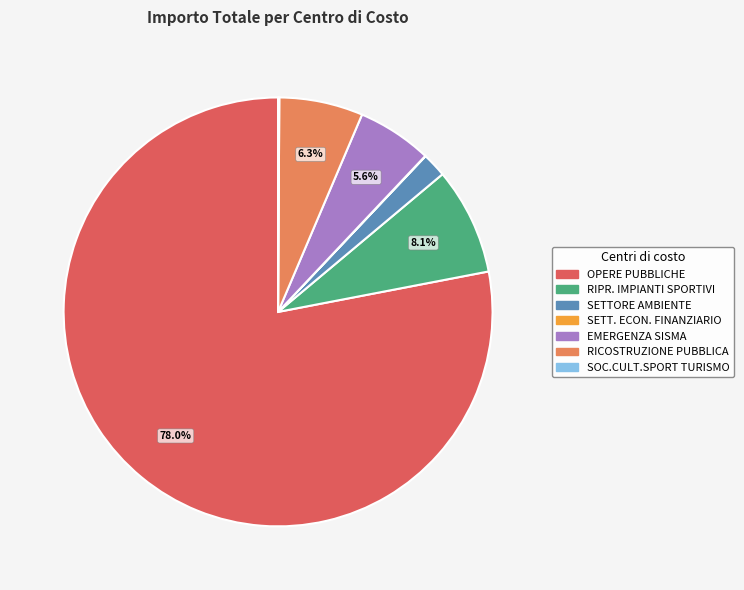

Is there any slice that represents more than half of the pie?

Yes